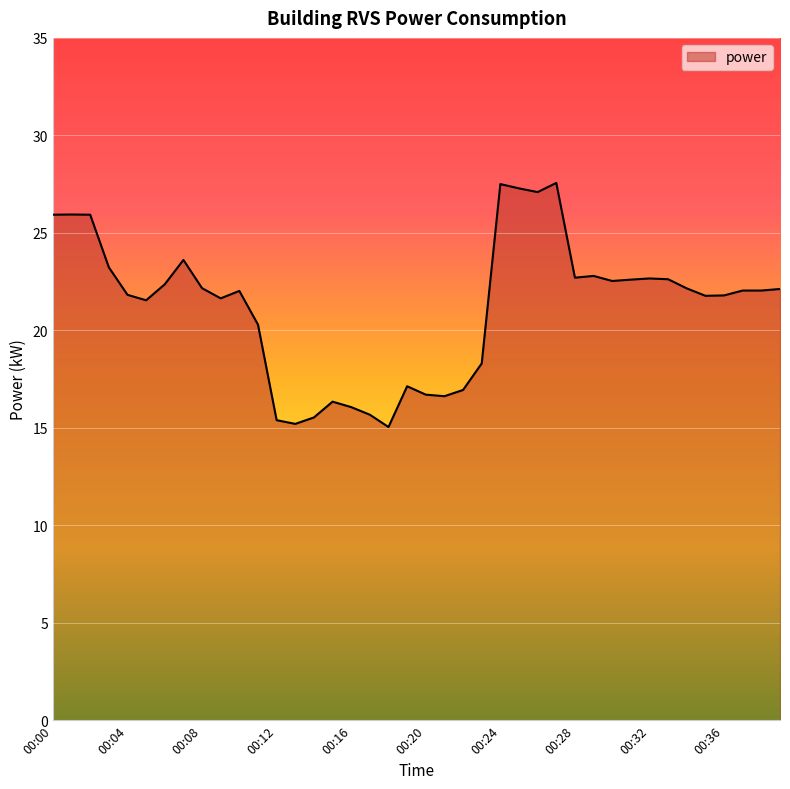

What is the difference between the maximum and minimum values?

12.5